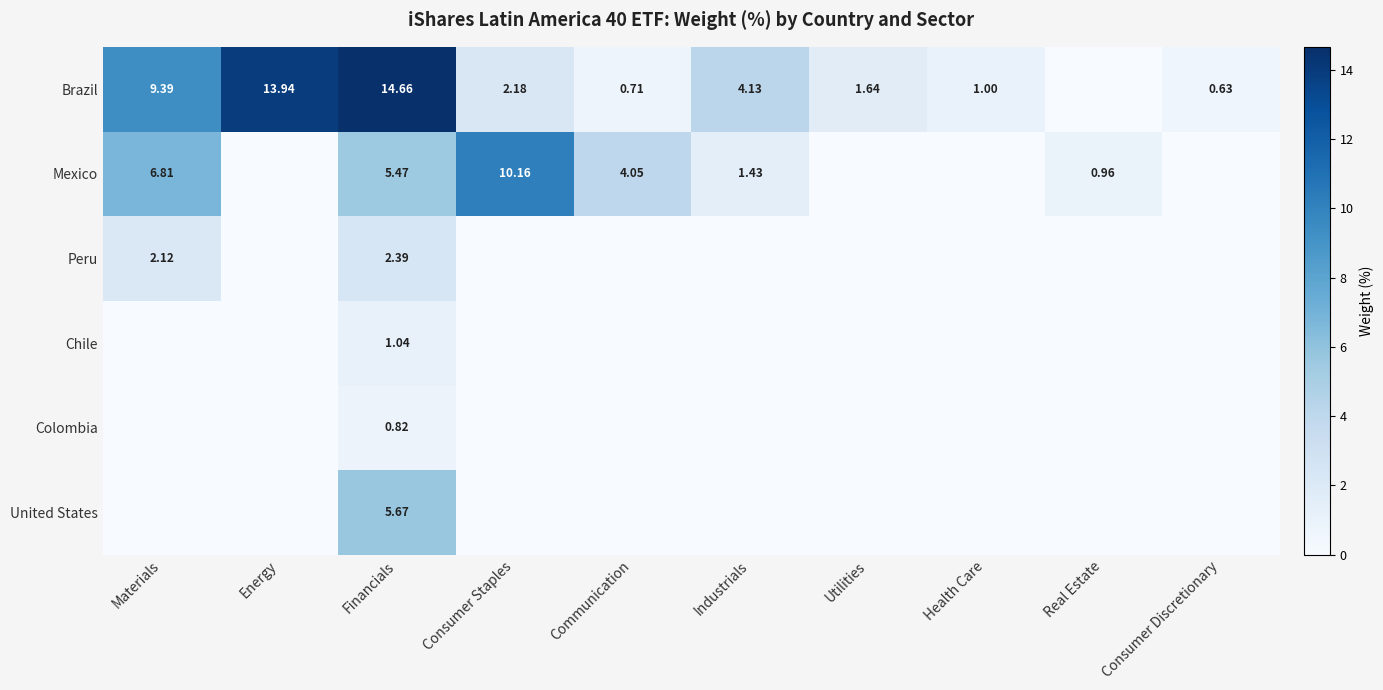

Between Energy and Financials, which series saw the biggest shift?

United States